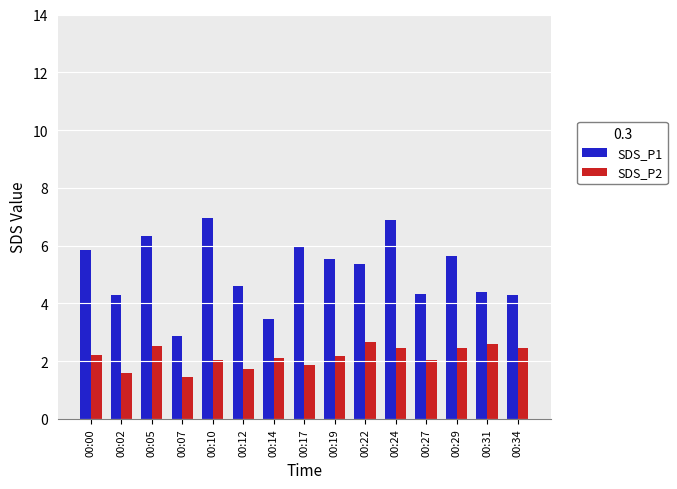

Where does the SDS_P2 series first go above 2?

00:00